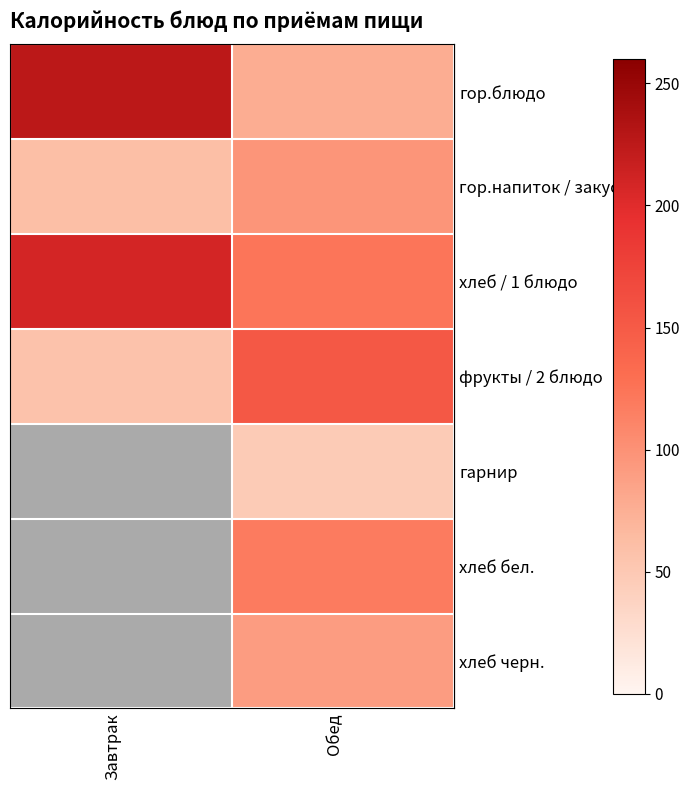

At how many categories does at least one series exceed 195?

1